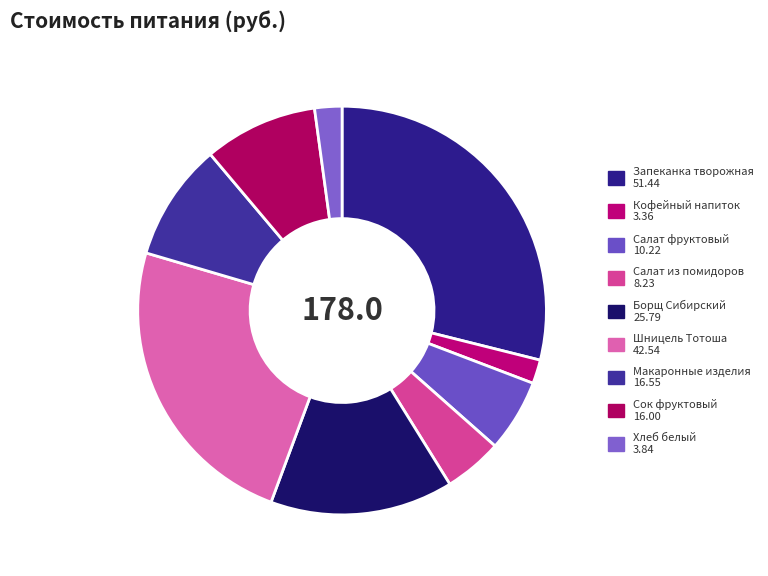

What percentage do Хлеб белый and Сок фруктовый together represent?

11.1%